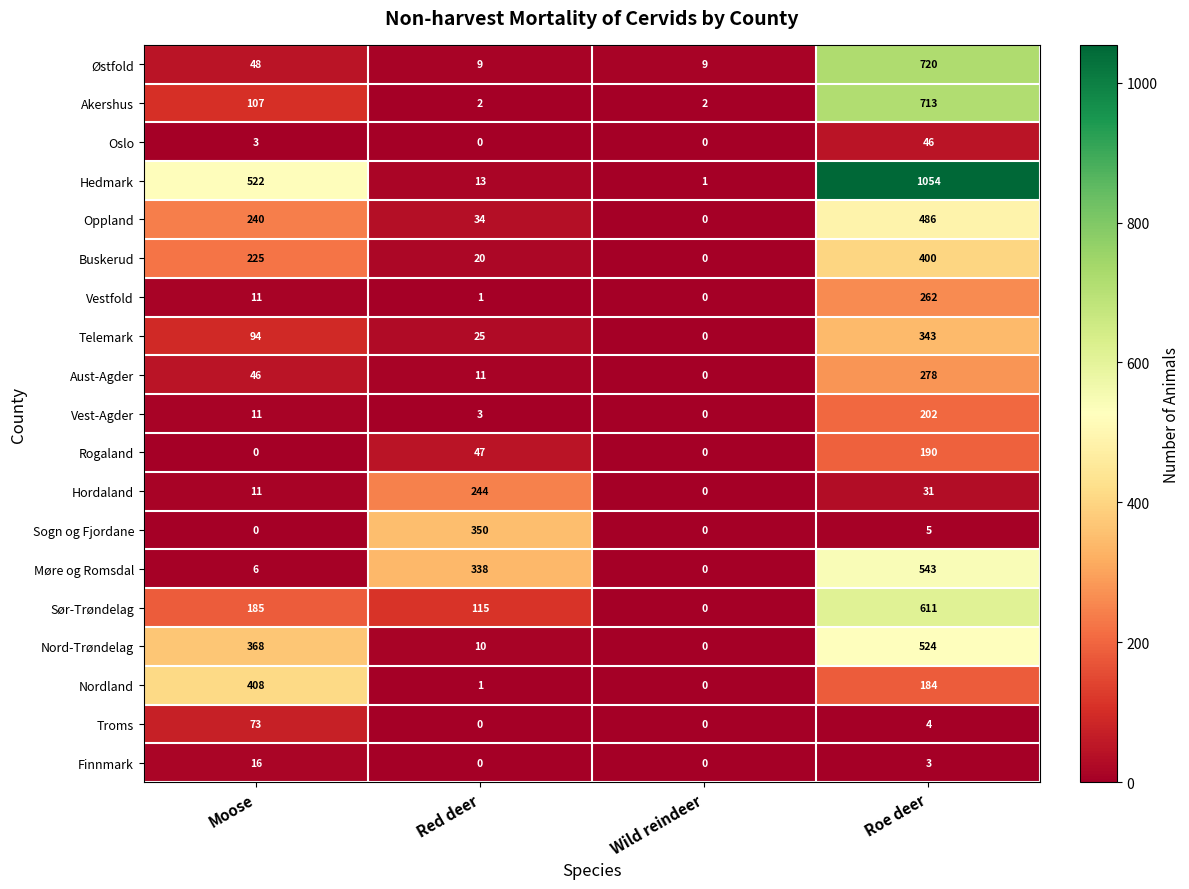

How many values in Sogn og Fjordane are above zero?

2